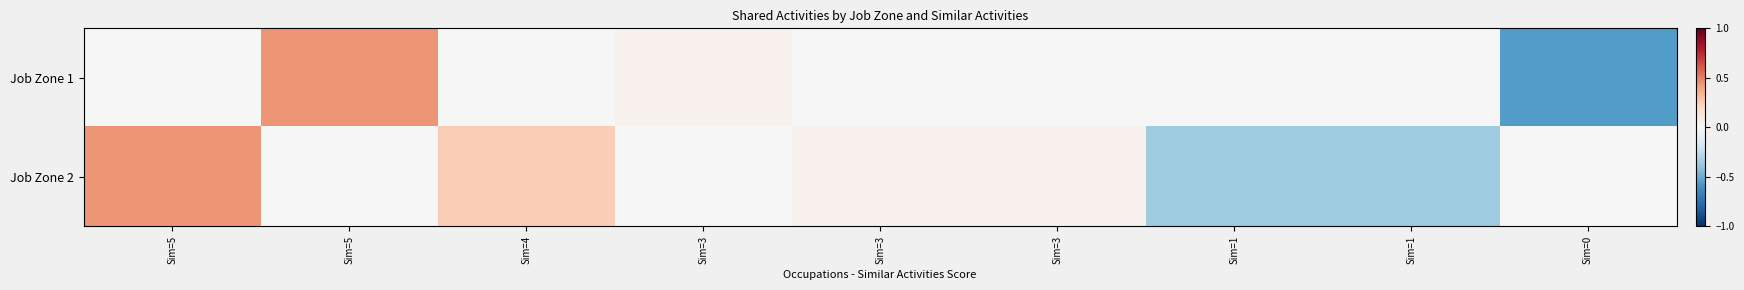

What is the maximum value shown in the chart?

0.4